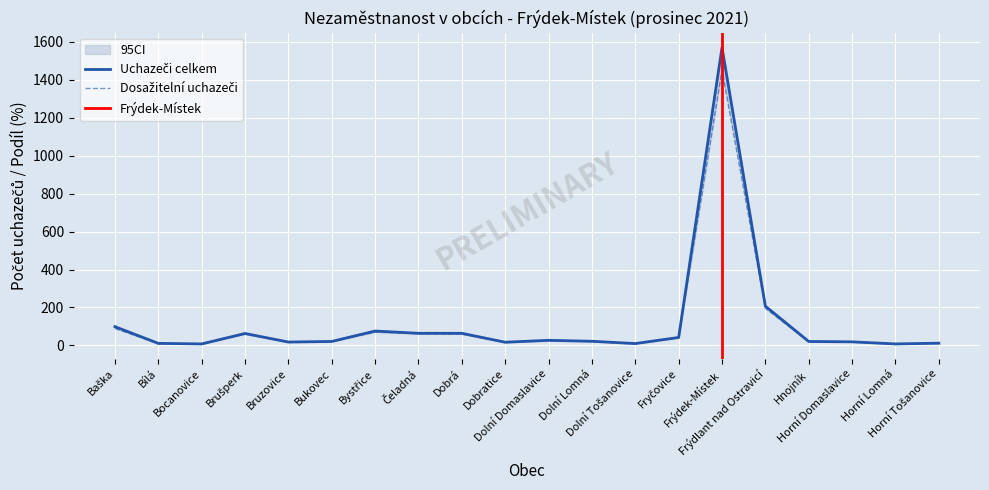

Which series has the largest total across all categories?

Uchazeči celkem